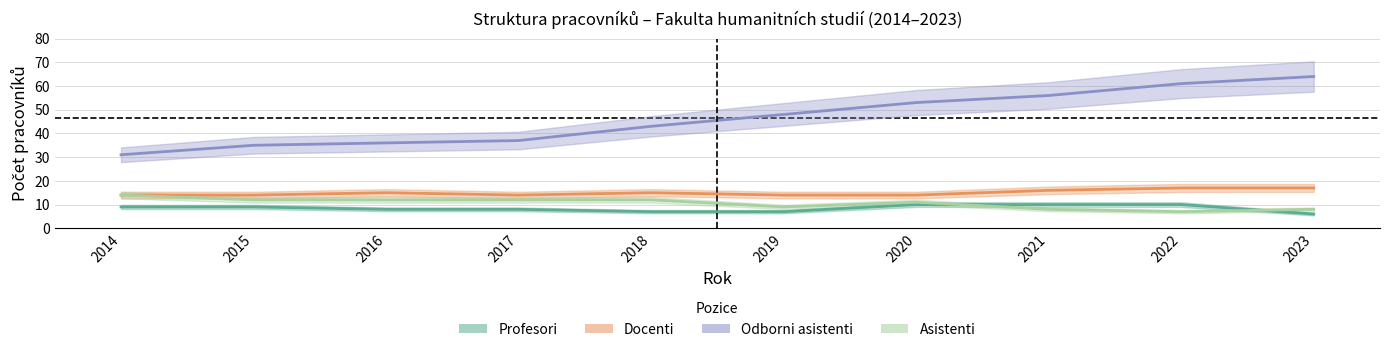

What is the value of the Odborni asistenti point at the 7th from the left?

53